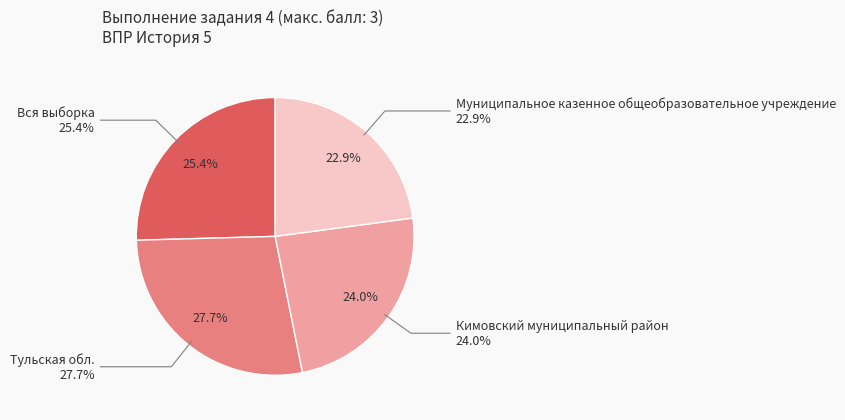

To the nearest percent, what percentage of the pie is Вся выборка?

25%